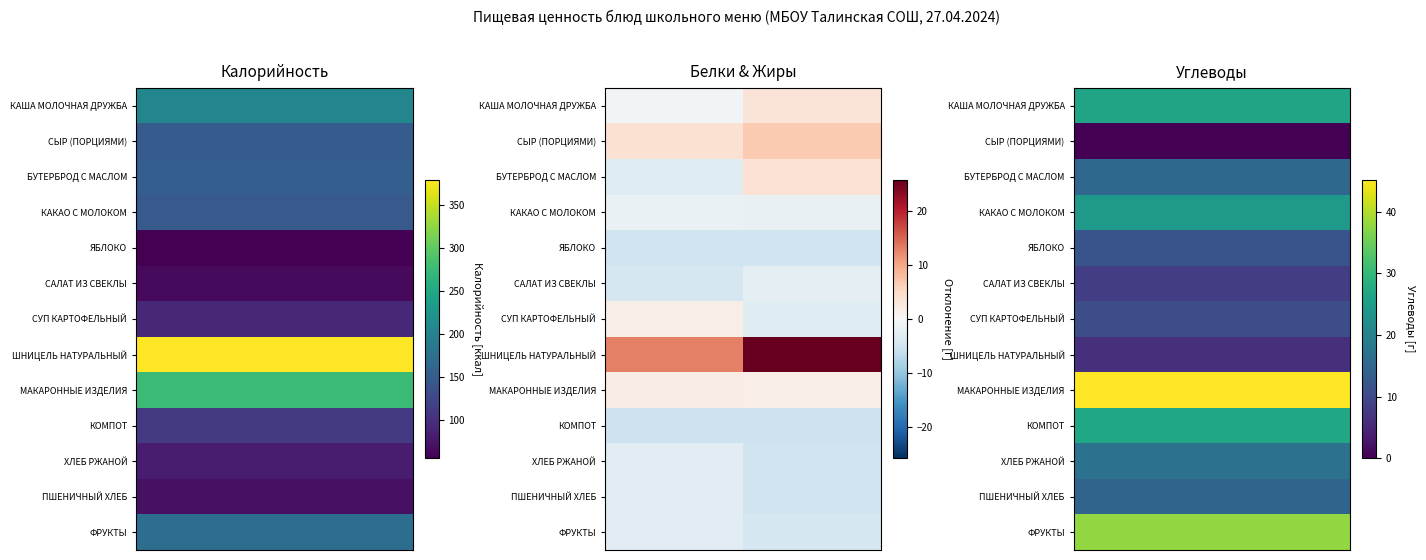

Which series has the widest spread of values?

ШНИЦЕЛЬ НАТУРАЛЬНЫЙ